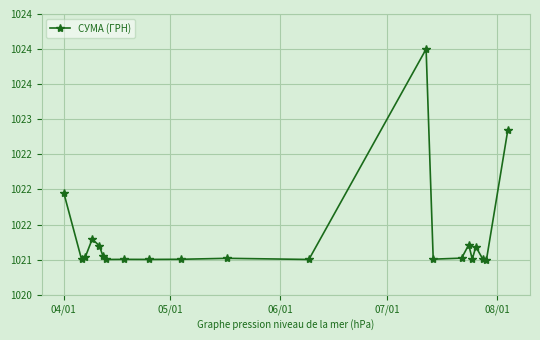

Does the chart have visible grid lines?

Yes